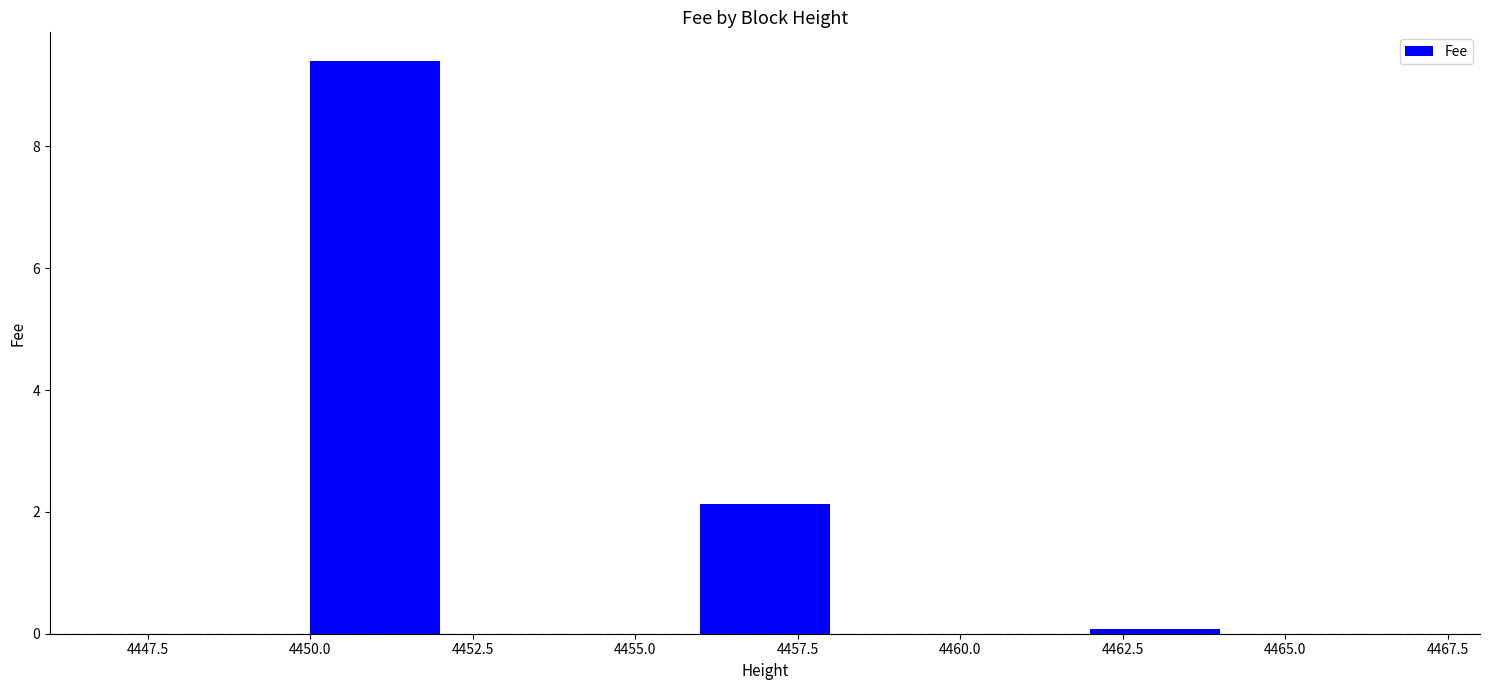

List the labels in order of value, smallest first.

4462.5, 4457.5, 4450.0